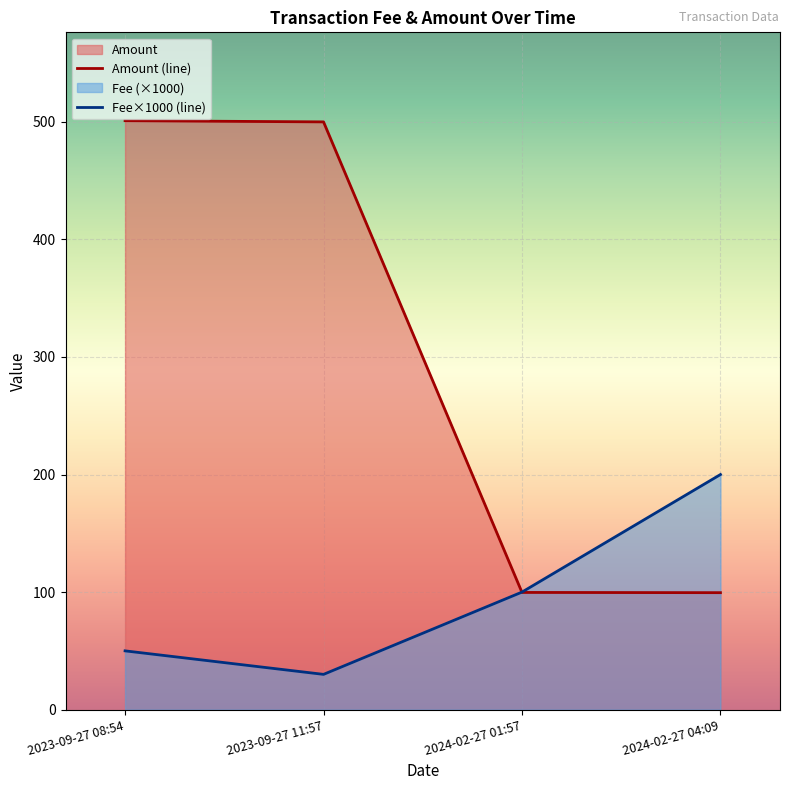

List the series in order of their overall mean, lowest first.

Fee×1000 (line), Amount (line)